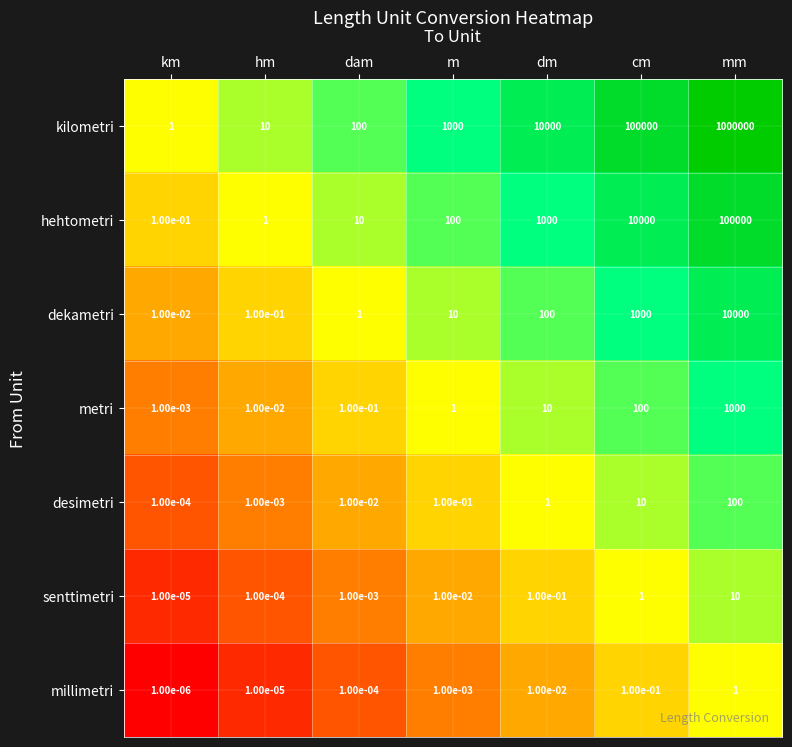

At which label does senttimetri reach its peak?

mm